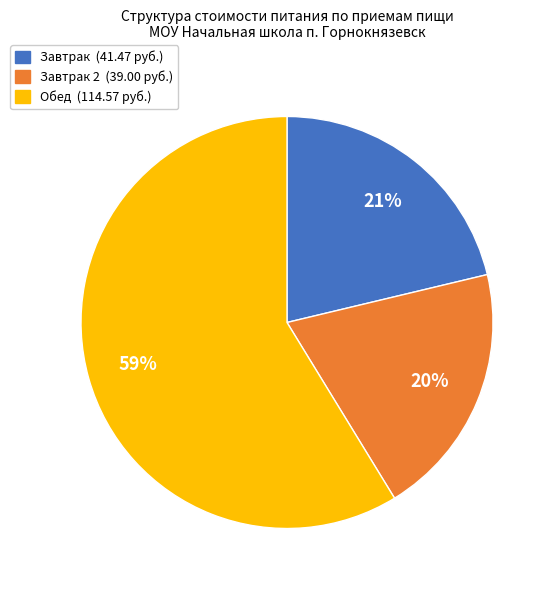

Count the number of slices in the pie.

3